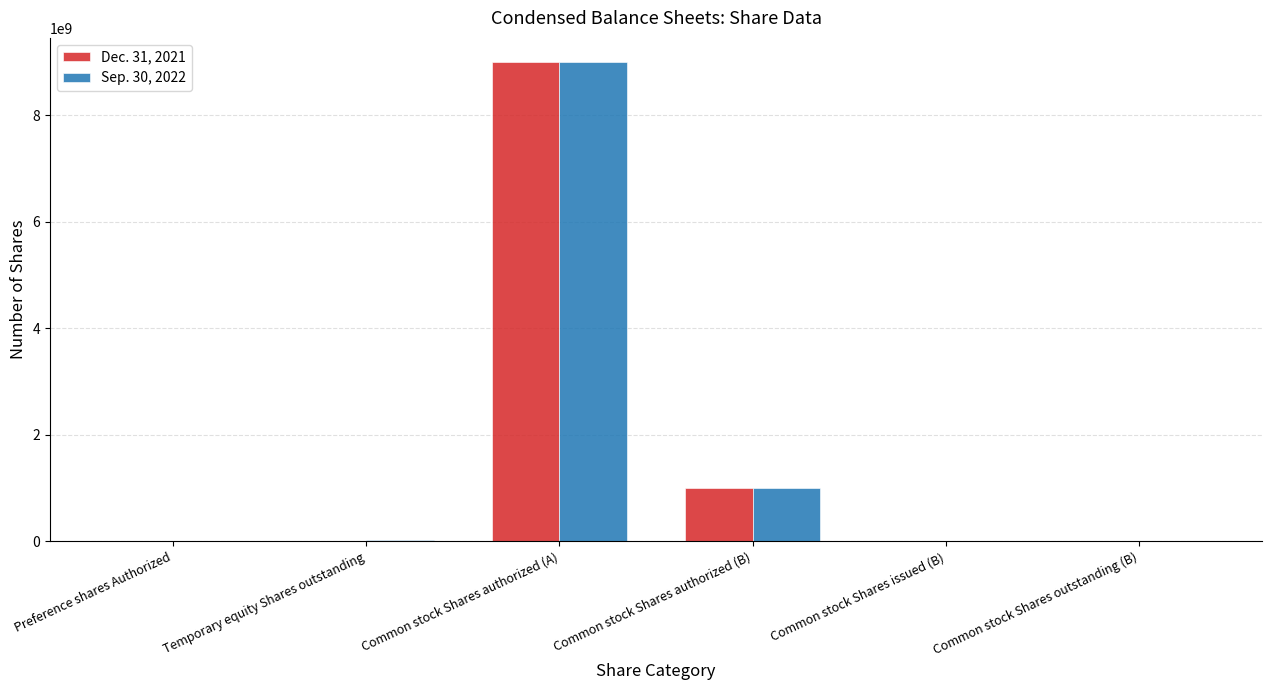

The Sep. 30, 2022 series shows 999000000 at Common stock Shares authorized (B). True or false?

True